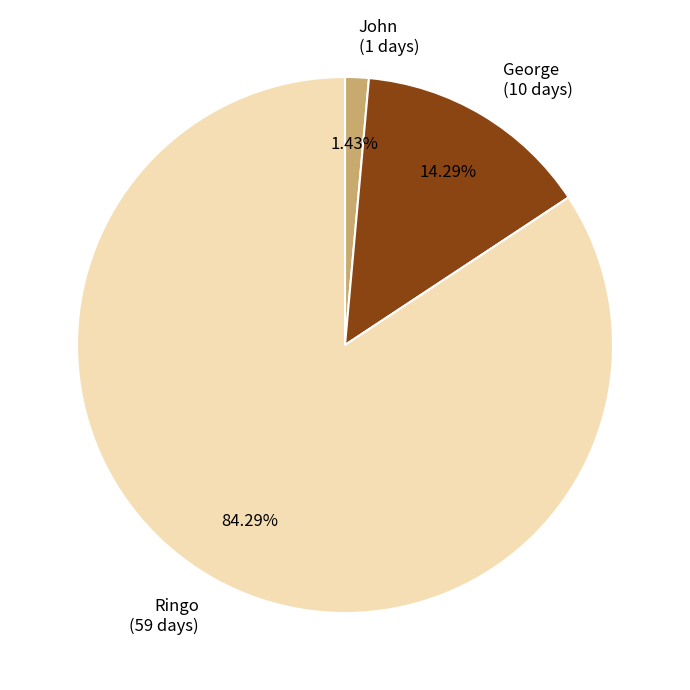

How many segments does this pie chart have?

3